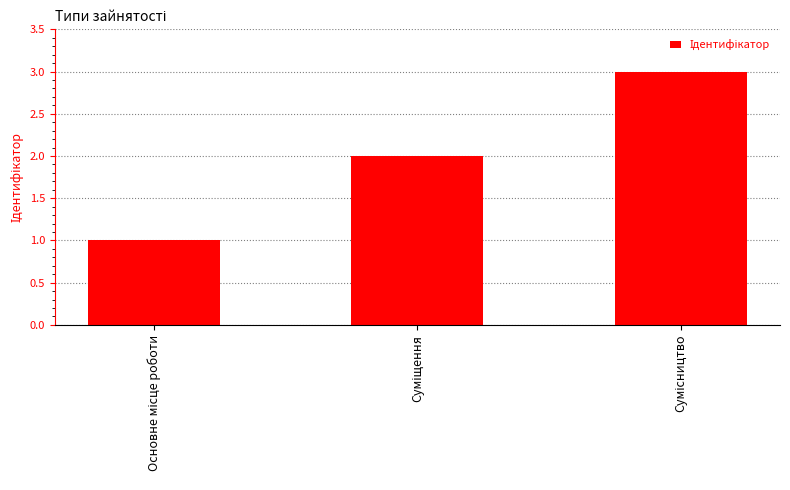

What is the greatest value displayed?

3